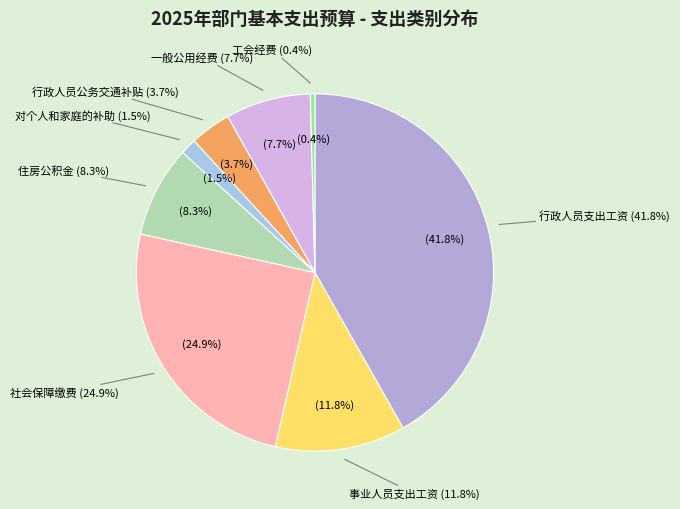

How much of the chart is everything except 对个人和家庭的补助?

98.5%